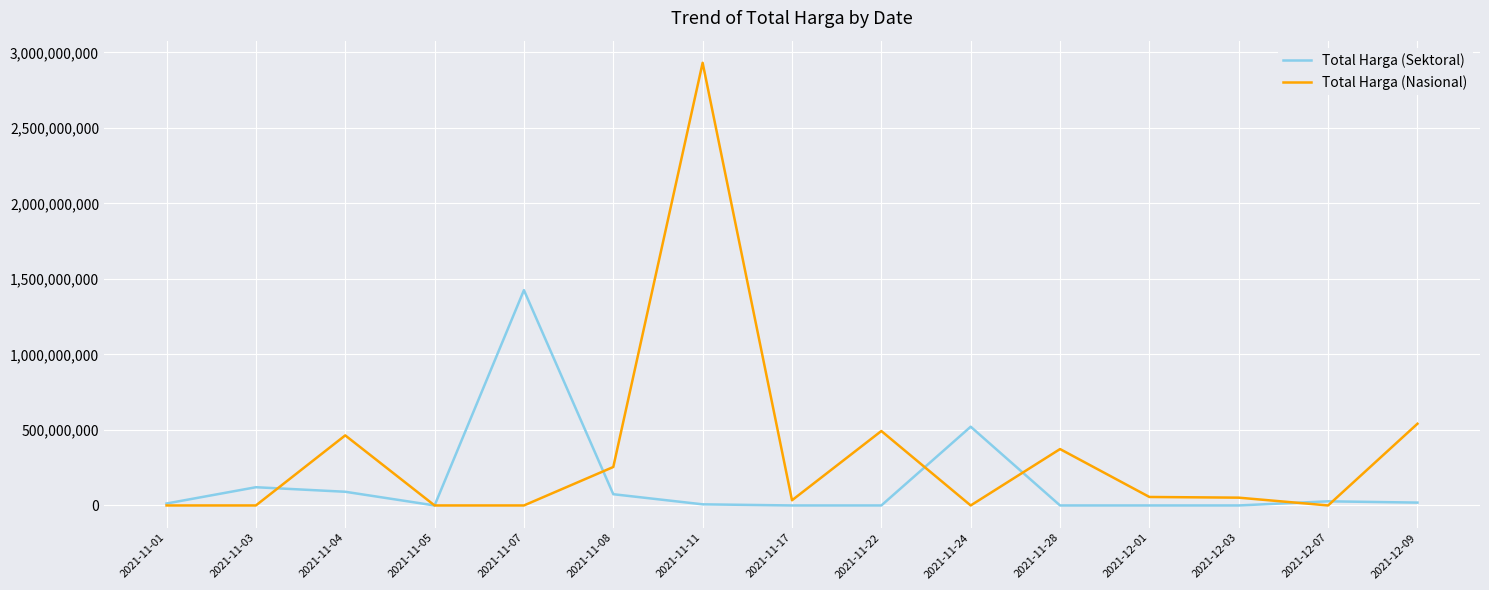

Where is Total Harga (Nasional) nearest to the value 1465781000?

2021-12-09